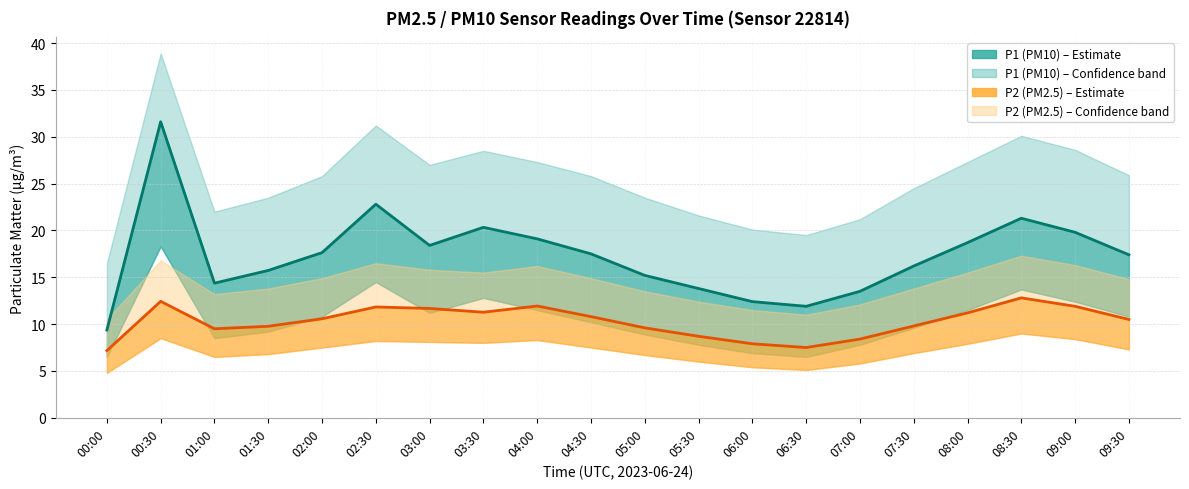

True or false: P2 (PM2.5) has more than 2 interior local peaks.

True